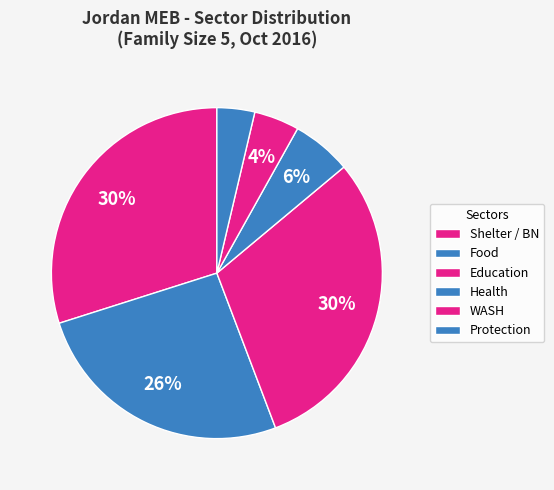

How many slices are in this pie chart?

6